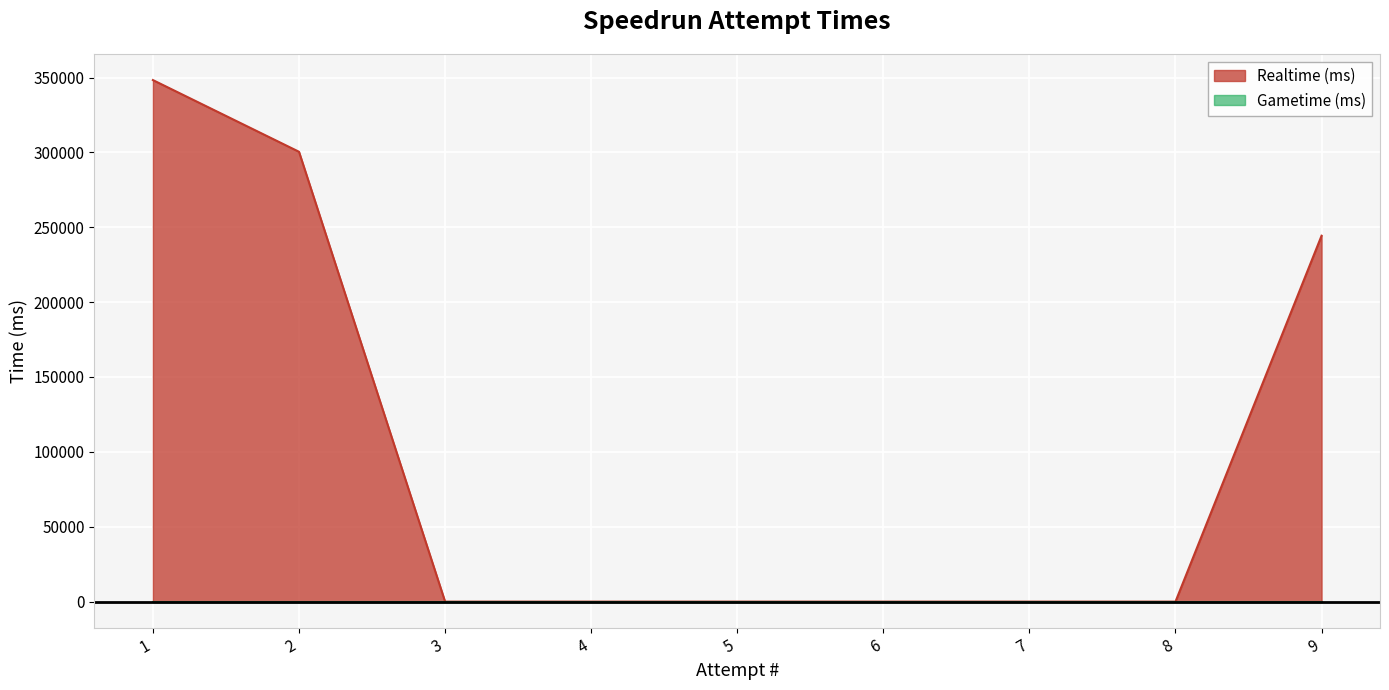

List the labels in order of value, smallest first.

3, 4, 5, 6, 7, 8, 9, 2, 1